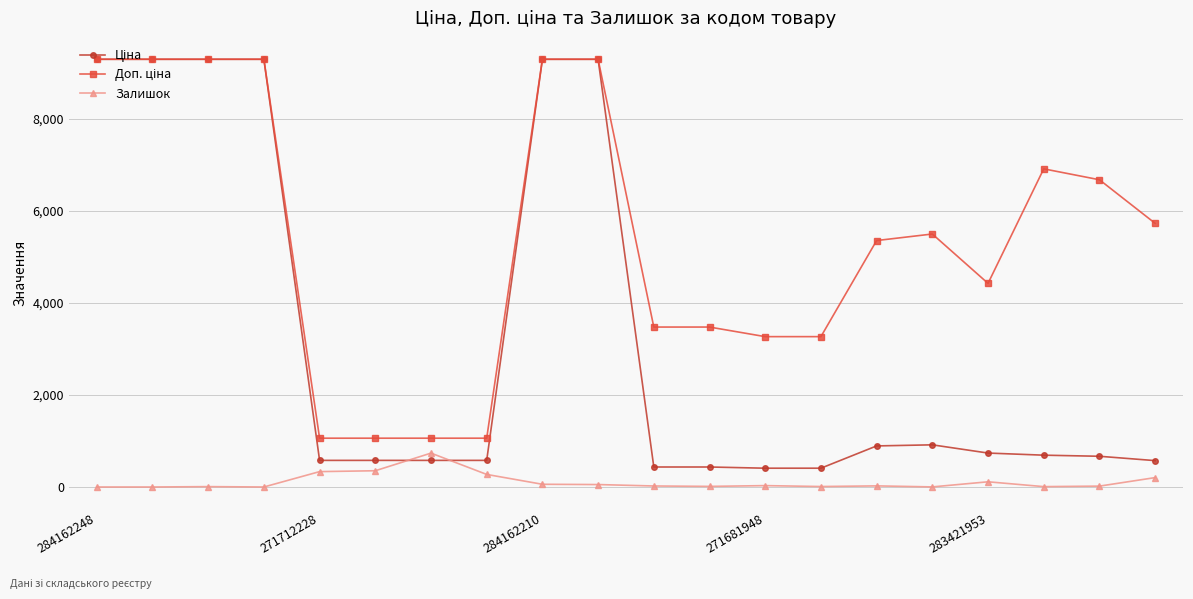

What is the highest value of the Залишок series?

736.0